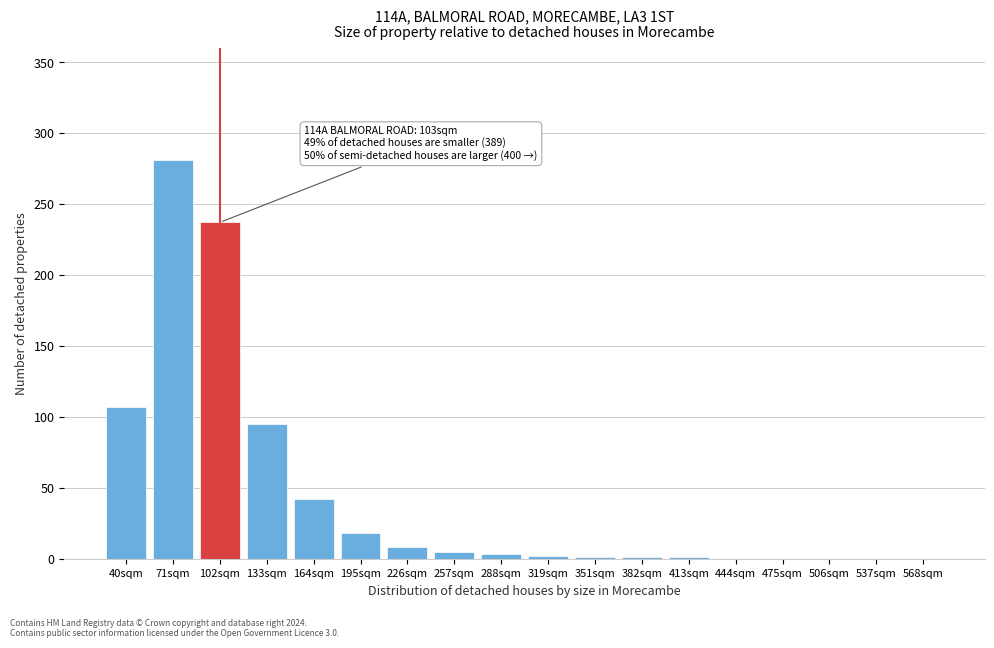

True or false: the data shows 1 at 382sqm.

True